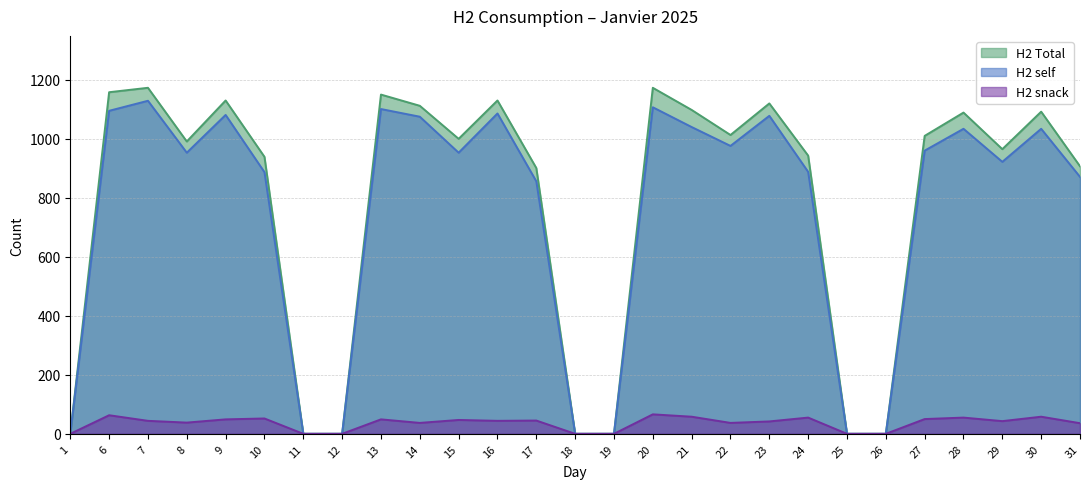

Reading left to right, what are all the values shown in this chart?

H2 Total: 1=0	6=1158	7=1173	8=991	9=1130	10=939	11=0	12=0	13=1150	14=1112	15=1000	16=1130	17=901	18=0	19=0	20=1173	21=1098	22=1013	23=1120	24=943	25=0	26=0	27=1010	28=1089	29=965	30=1092	31=907
H2 self: 1=0	6=1095	7=1129	8=953	9=1081	10=887	11=0	12=0	13=1101	14=1075	15=953	16=1086	17=856	18=0	19=0	20=1107	21=1040	22=976	23=1078	24=888	25=0	26=0	27=960	28=1034	29=922	30=1034	31=871
H2 snack: 1=0	6=63	7=44	8=38	9=49	10=52	11=0	12=0	13=49	14=37	15=47	16=44	17=45	18=0	19=0	20=66	21=58	22=37	23=42	24=55	25=0	26=0	27=50	28=55	29=43	30=58	31=36